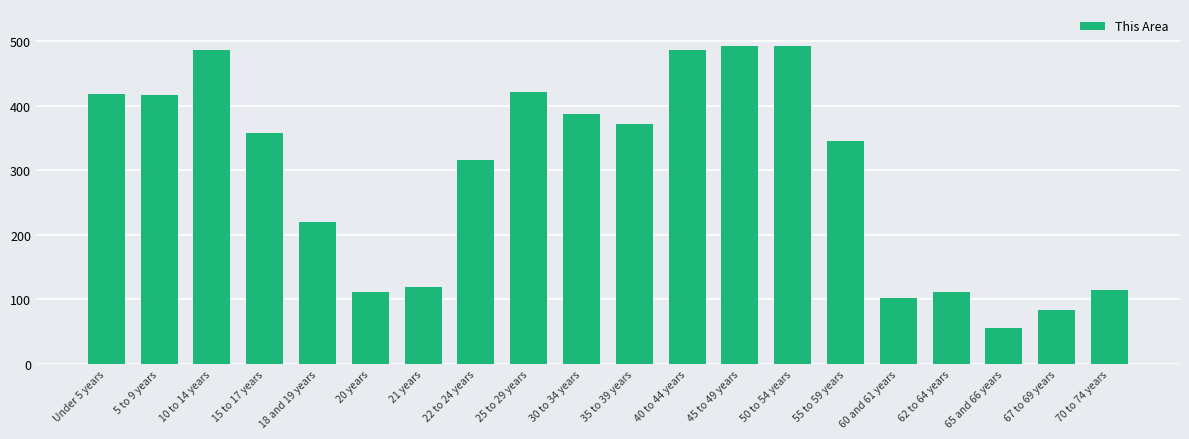

How many categories are shown in the chart?

20